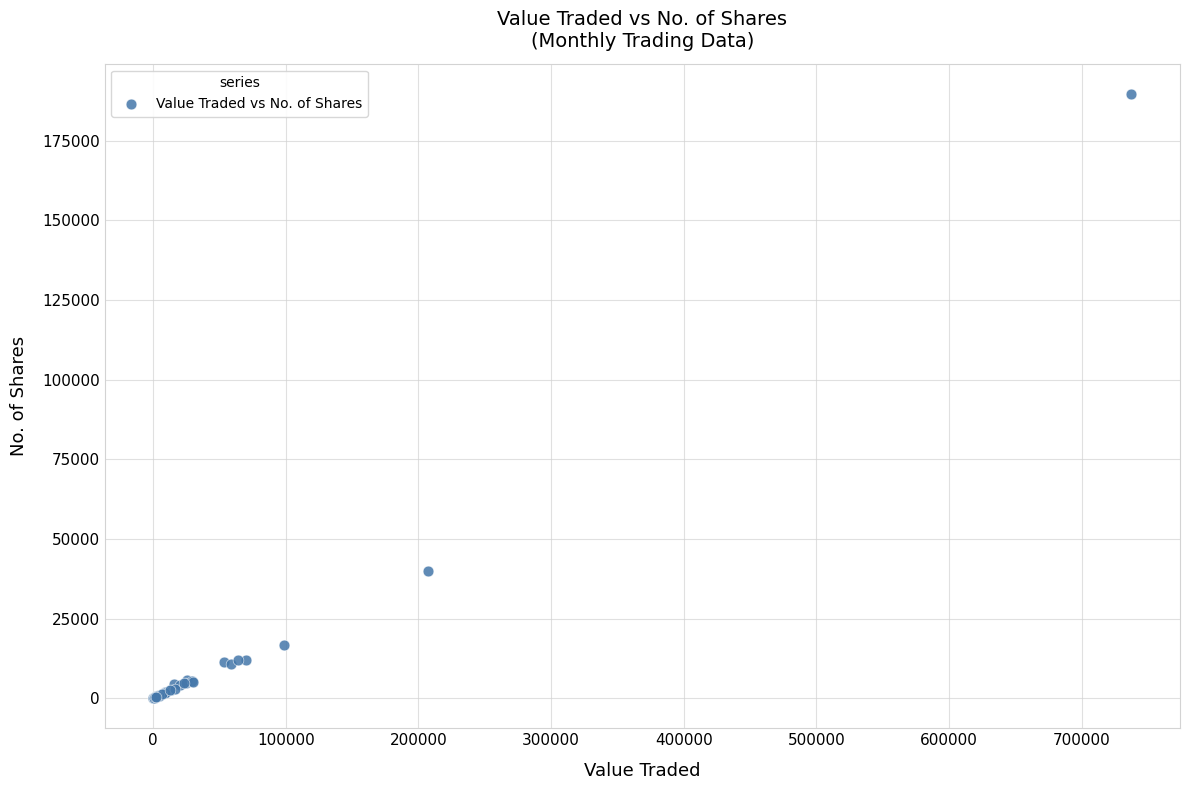

What Y value in the scatter plot is closest to 94882?

40000